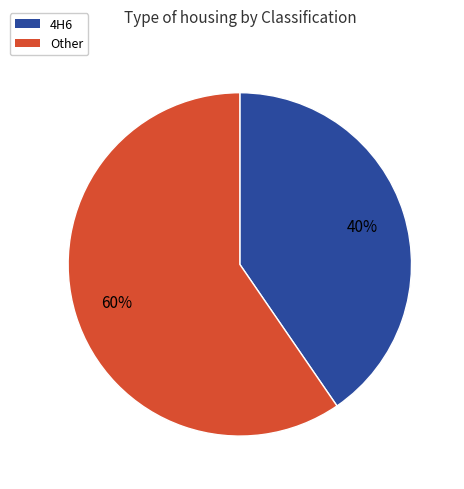

True or false: Other accounts for 69% of the total.

False